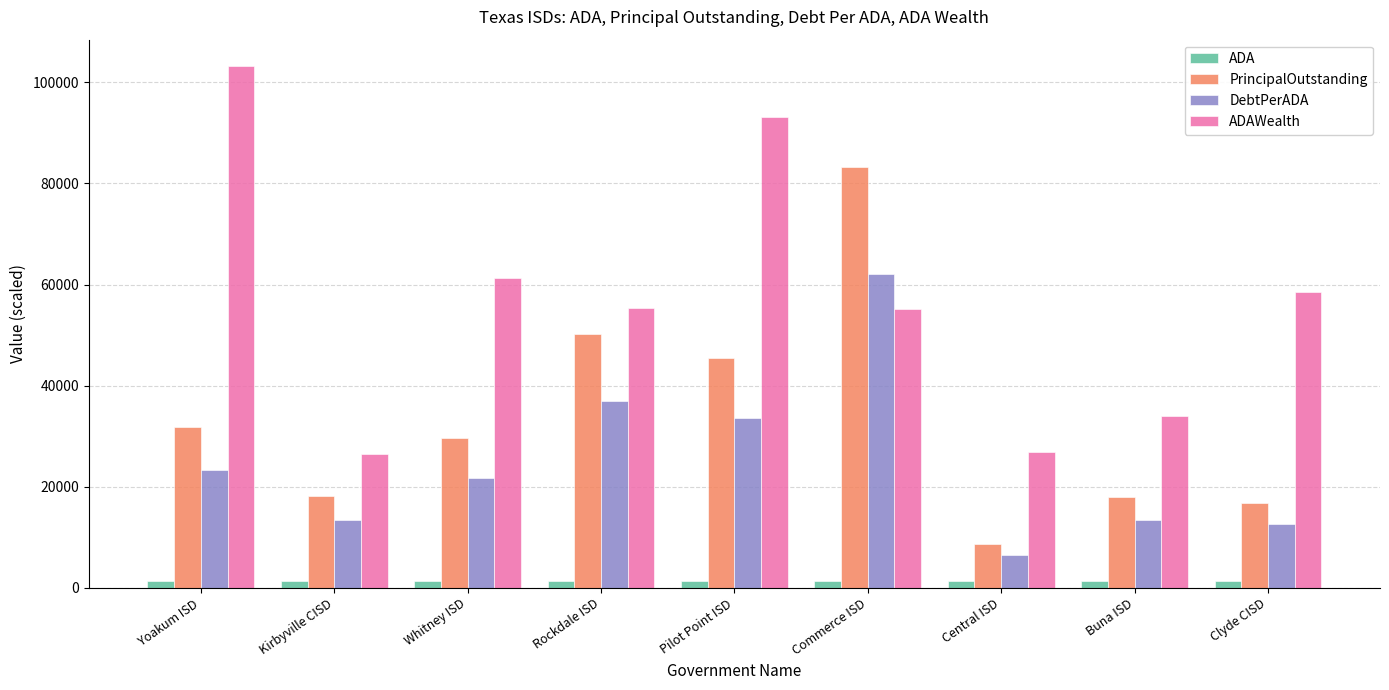

What is the highest value of the PrincipalOutstanding series?

83275.0